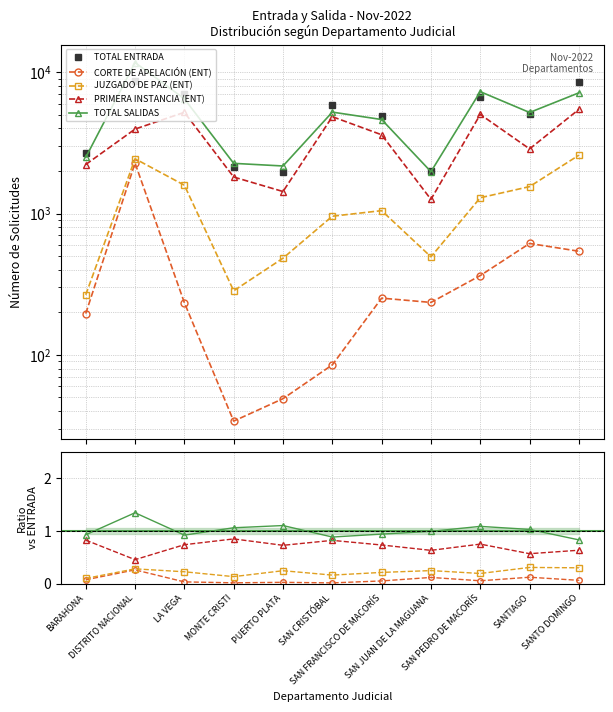

True or false: CORTE DE APELACIÓN (ENT) has more than 1 points higher than both neighbors.

True